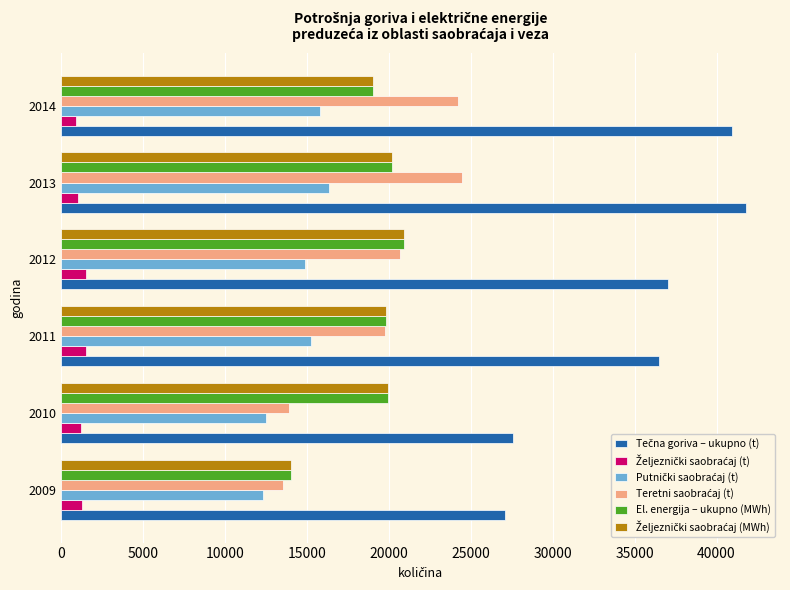

At how many categories does at least one series exceed 32513?

4